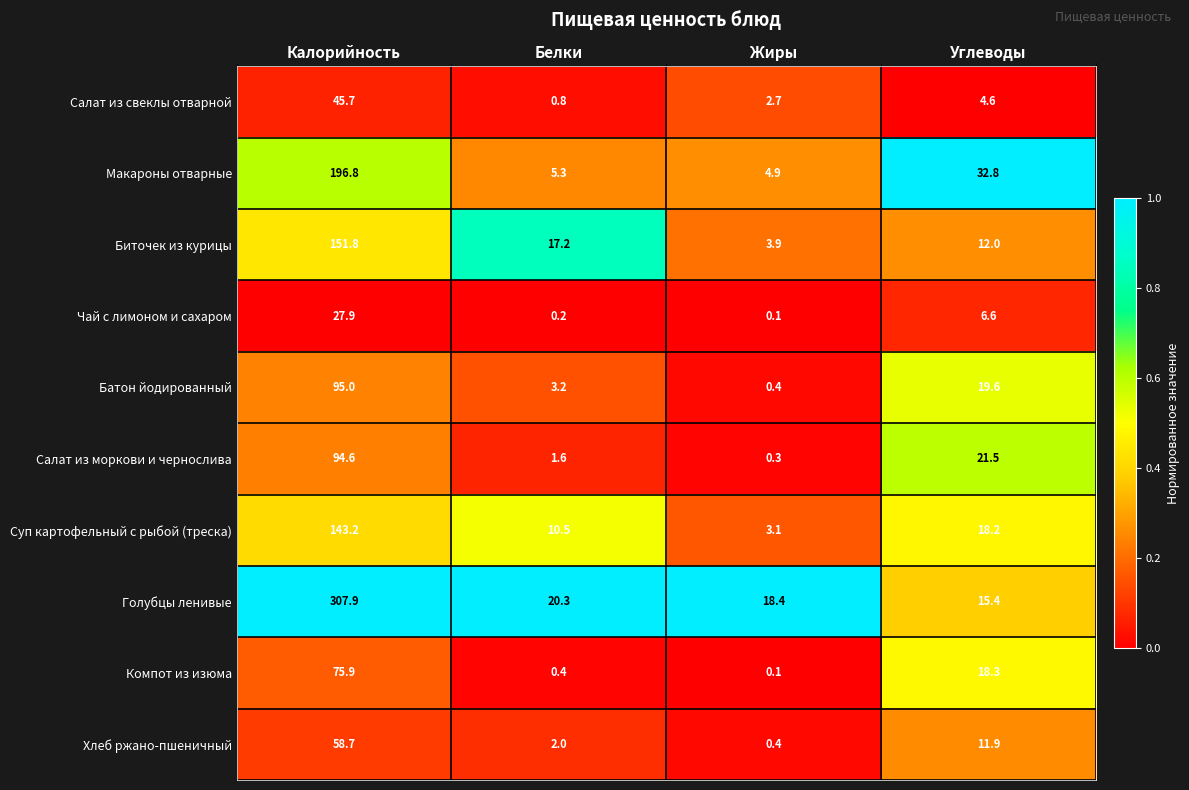

What is the approximate value of Биточек из курицы at Жиры?

3.9